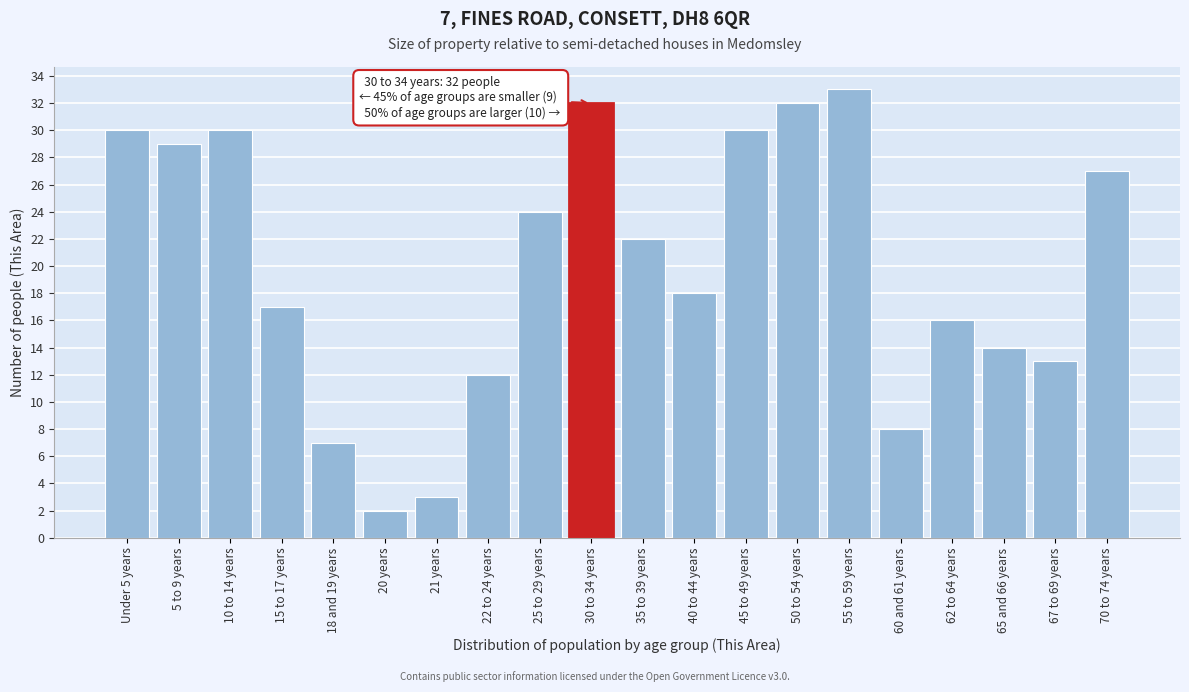

Reading left to right, transcribe all the data shown in this chart.

Under 5 years=30	5 to 9 years=29	10 to 14 years=30	15 to 17 years=17	18 and 19 years=7	20 years=2	21 years=3	22 to 24 years=12	25 to 29 years=24	30 to 34 years=32	35 to 39 years=22	40 to 44 years=18	45 to 49 years=30	50 to 54 years=32	55 to 59 years=33	60 and 61 years=8	62 to 64 years=16	65 and 66 years=14	67 to 69 years=13	70 to 74 years=27